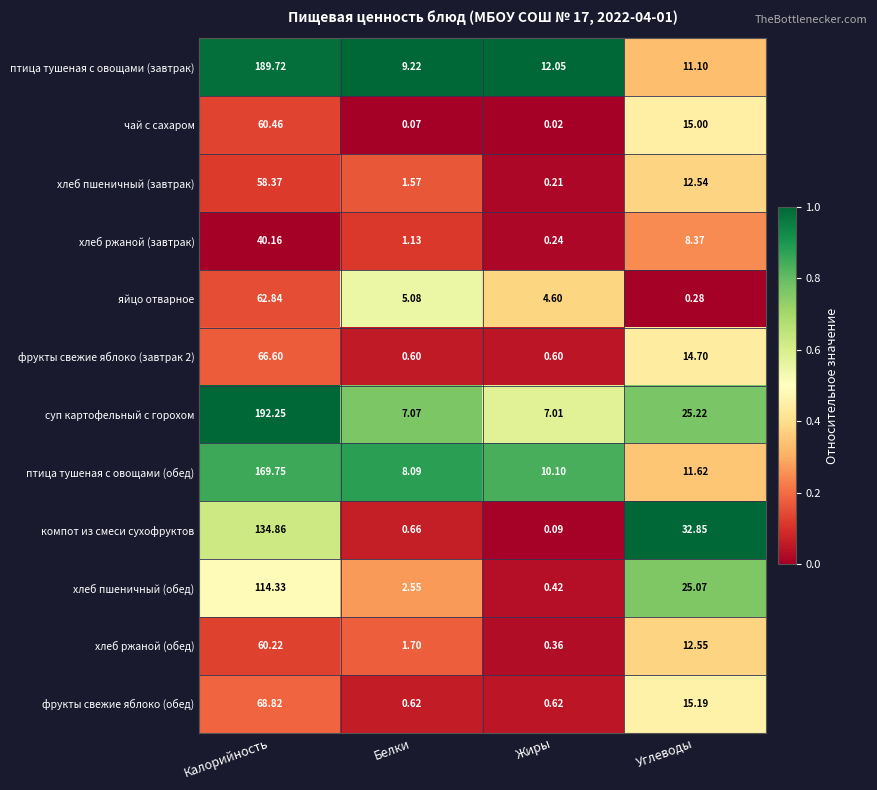

List the labels in order of суп картофельный с горохом value, smallest first.

Жиры, Белки, Углеводы, Калорийность